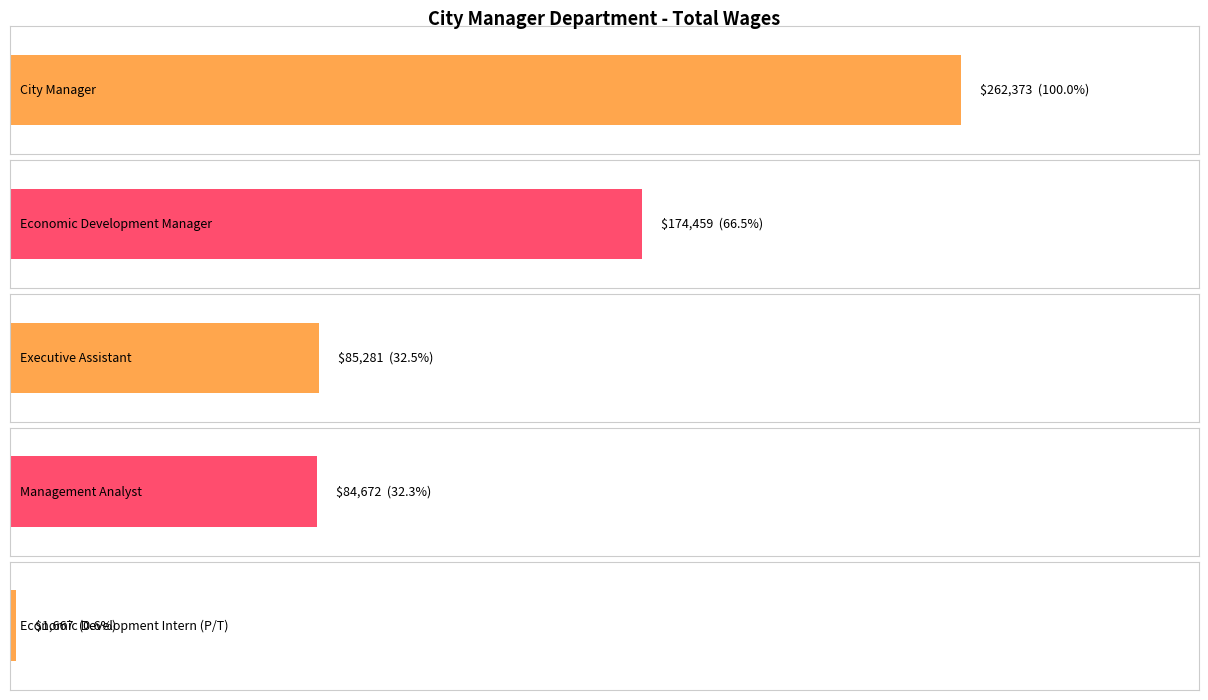

Reading left to right, list all the values displayed in this chart.

City Manager=262373	Economic Development Manager=174459	Executive Assistant=85281	Management Analyst=84672	Economic Development Intern (P/T)=1667